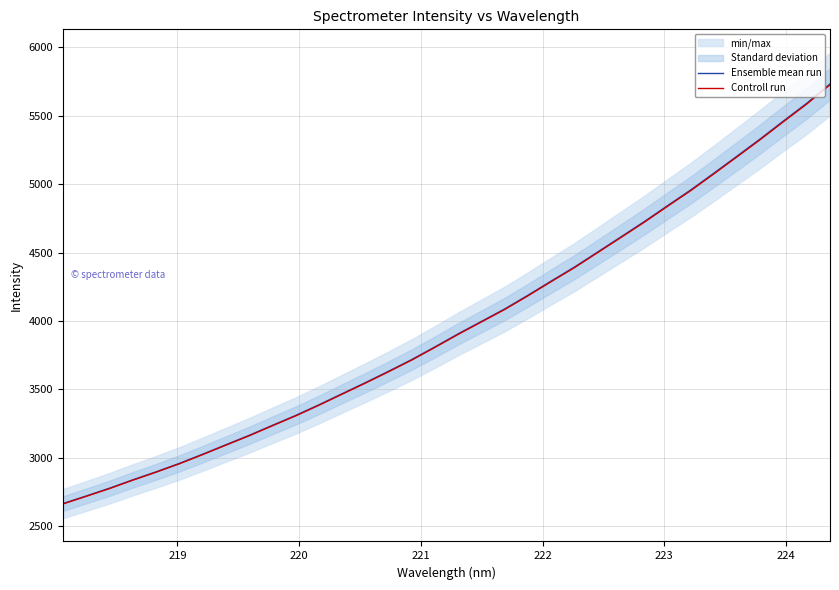

What is the difference between the maximum and minimum values in the Controll run series?

3063.7